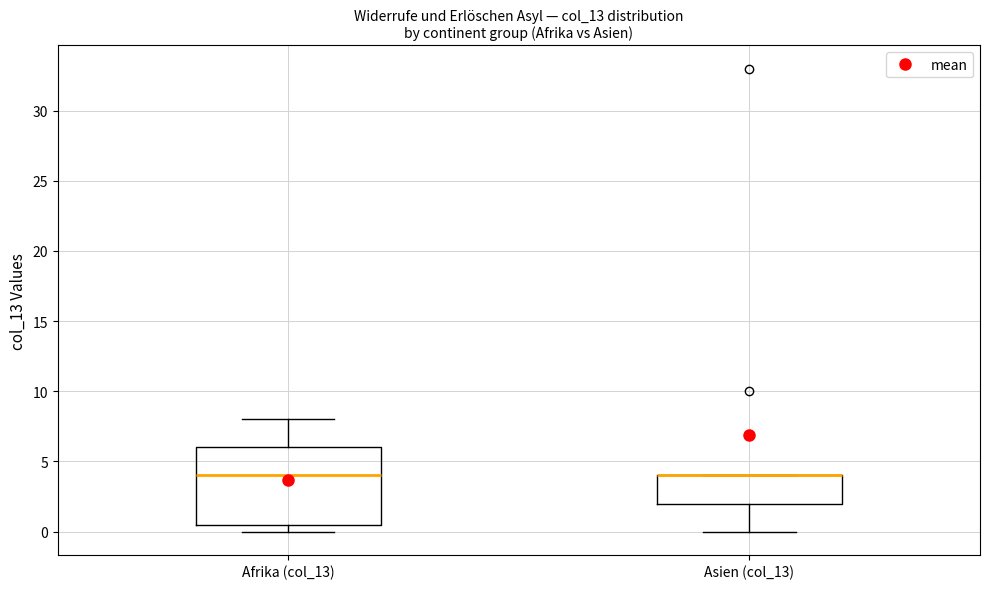

Where does the upper whisker of the box for Afrika (col_13) end on the y-axis? The values are not printed on the chart, so give them approximately, as read against the axis.

8.0